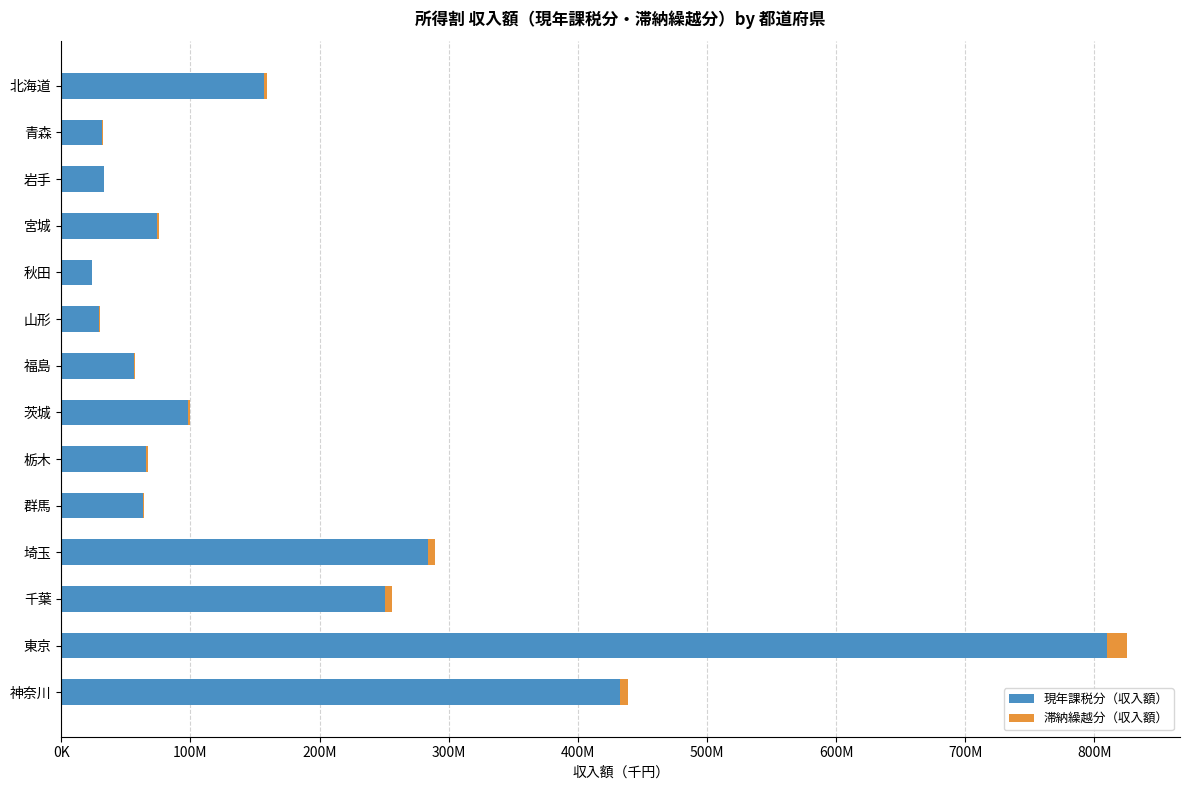

What are all the series names shown in the legend?

現年課税分（収入額）, 滞納繰越分（収入額）